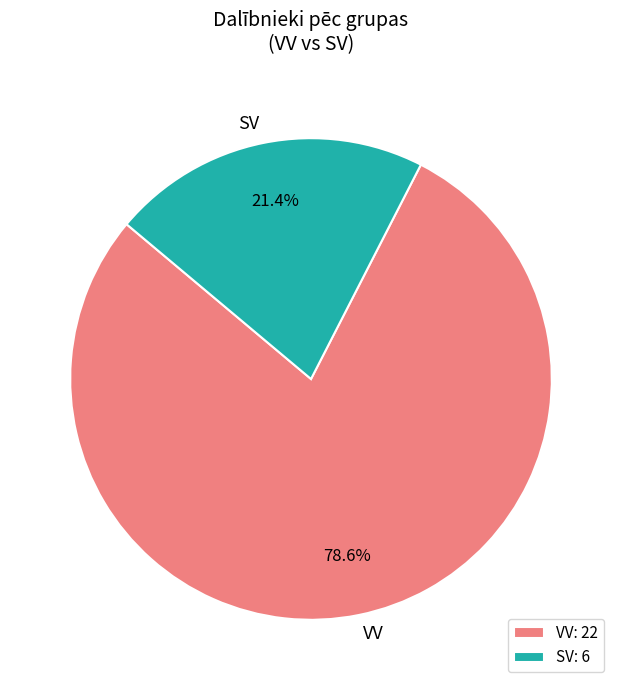

To the nearest percent, what is the average slice percentage?

50%